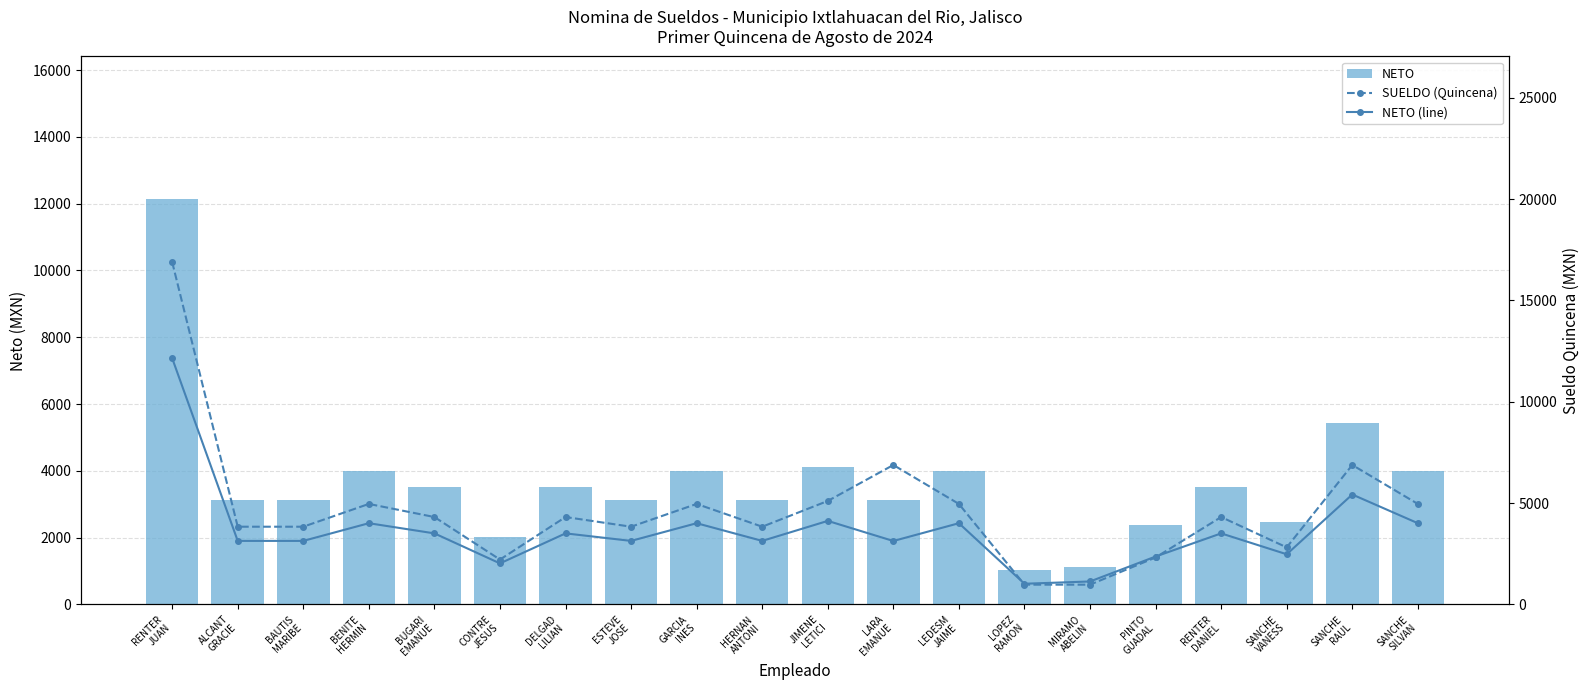

Which series has the largest range (max minus min)?

SUELDO (Quincena)